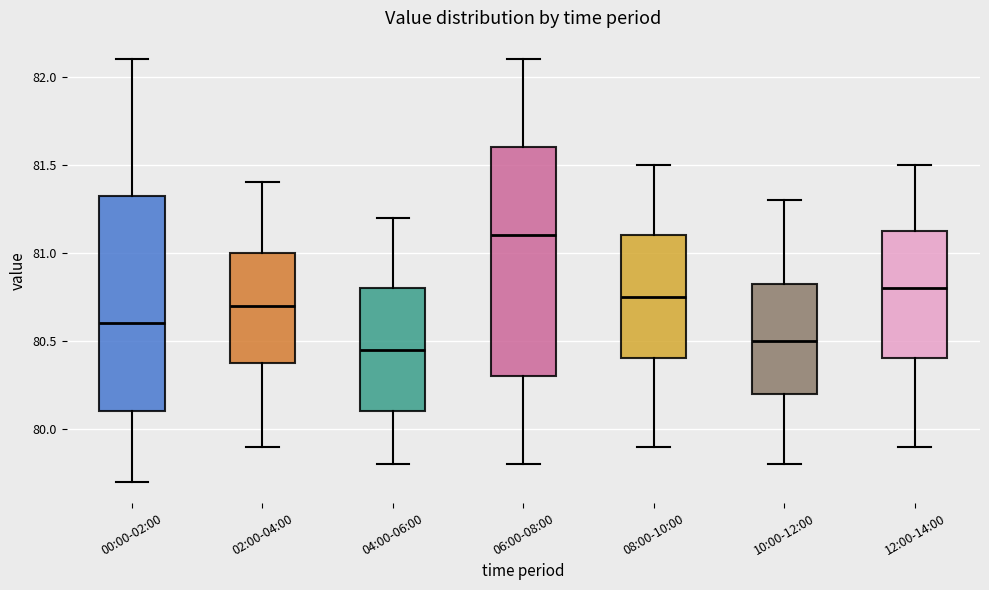

Where is the upper edge of the box for 08:00-10:00 on the y-axis? The values are not printed on the chart, so give them approximately, as read against the axis.

81.10